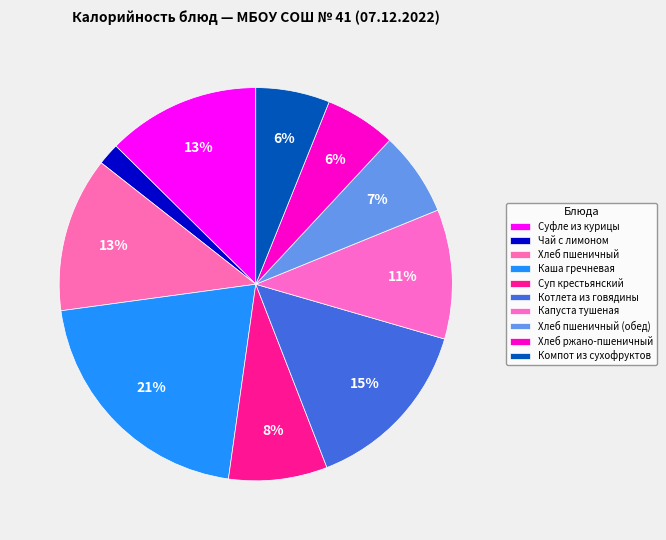

Which has a higher value, Суфле из курицы or Хлеб пшеничный?

Хлеб пшеничный